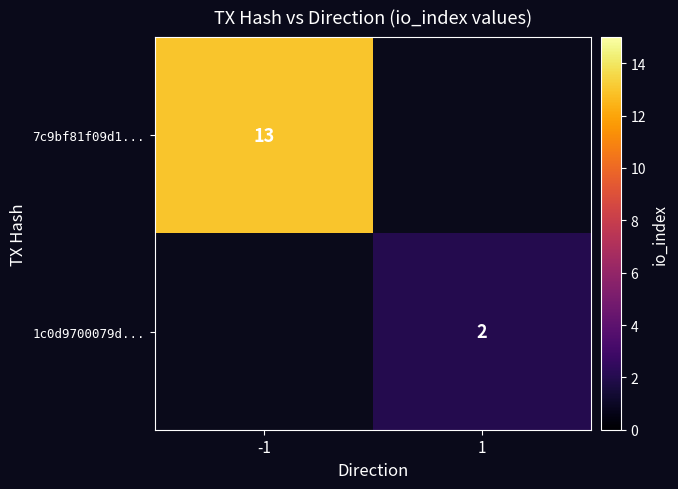

The value of 7c9bf81f09d1... at -1 is 13. True or false?

True